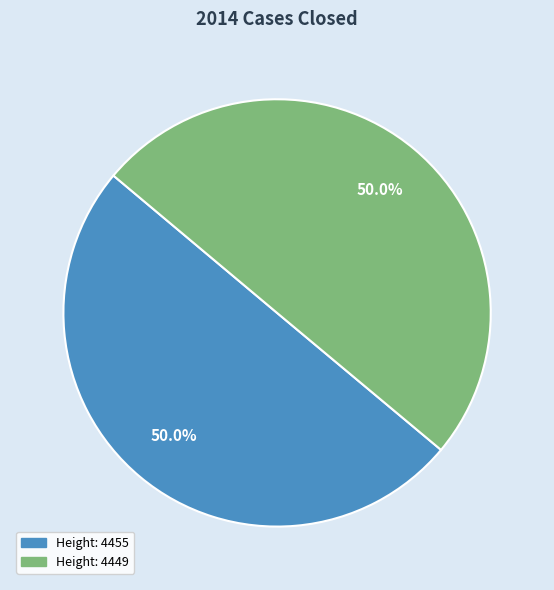

Approximately how many times larger is the value at Height: 4449 compared to Height: 4455?

1.0